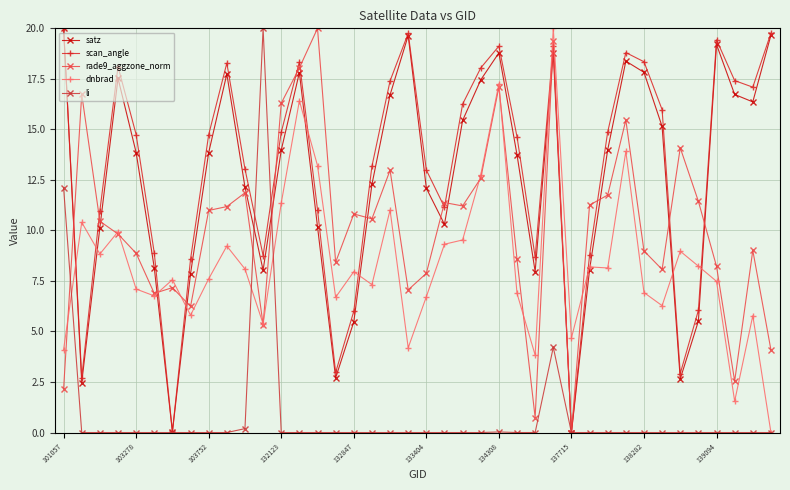

Does the chart display data point markers on the line(s)?

Yes